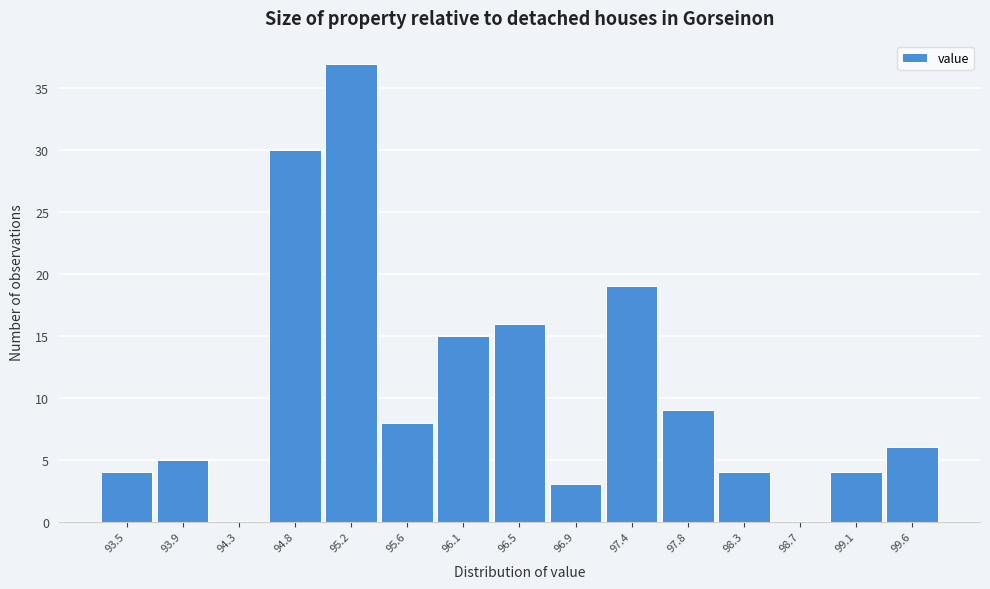

Reading left to right, list all the values displayed in this chart.

93.5=4	93.9=5	94.3=0	94.8=30	95.2=37	95.6=8	96.1=15	96.5=16	96.9=3	97.4=19	97.8=9	98.3=4	98.7=0	99.1=4	99.6=6